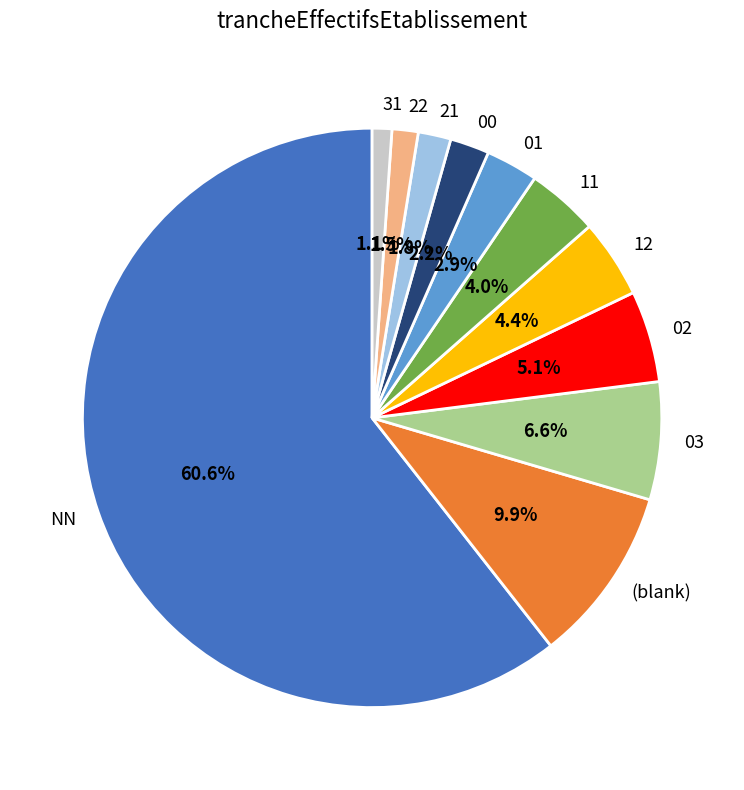

Which has a higher value, 03 or 00?

03